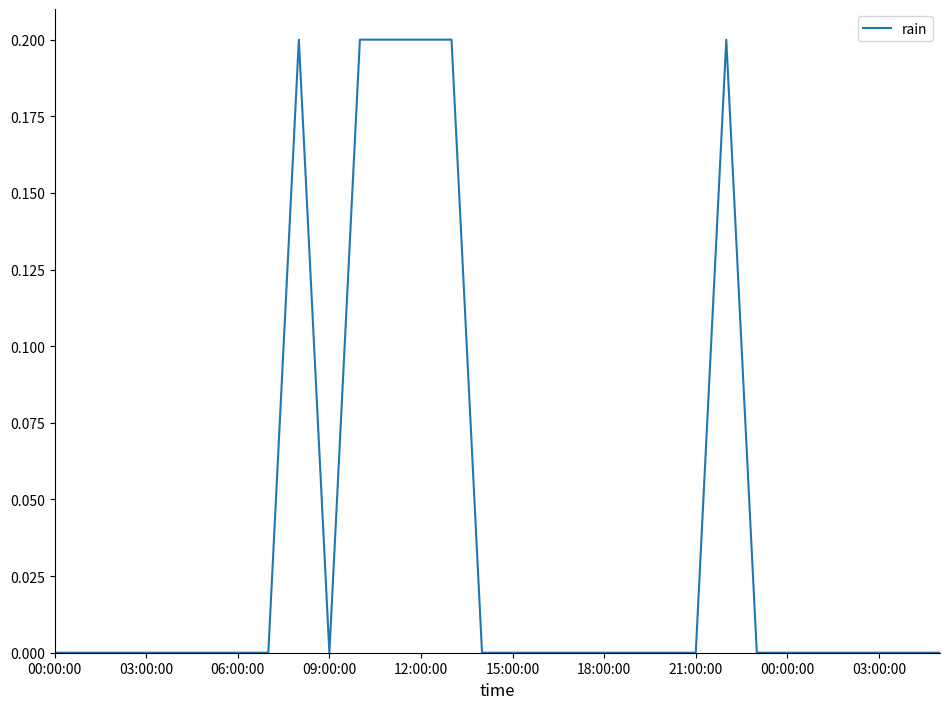

How many lines are shown in the chart?

1